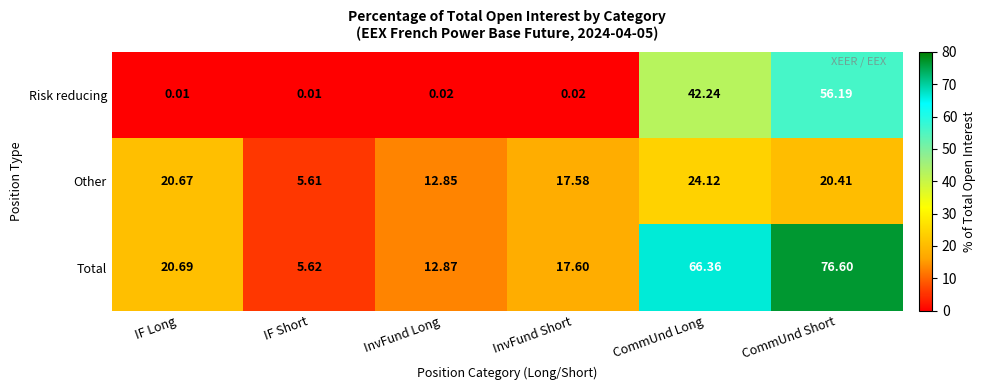

Which series changed the most between InvFund Short and CommUnd Long?

Total